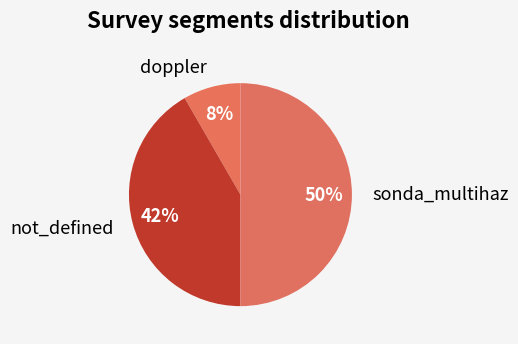

How many slices are in this pie chart?

3